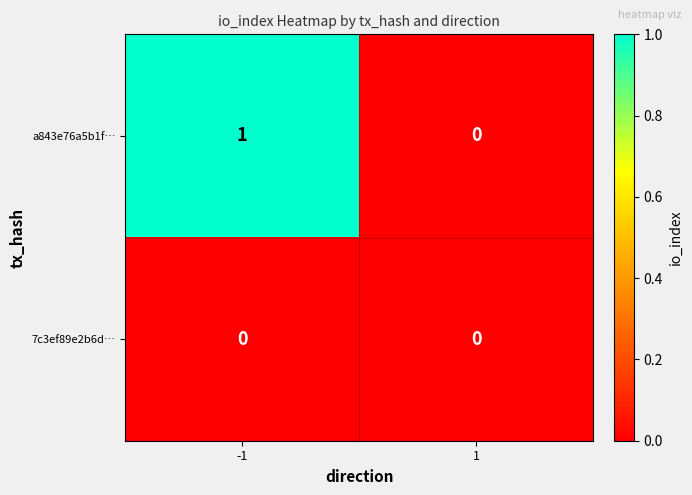

Reading left to right, list all the values displayed in this chart.

a843e76a5b1f…: 1	0
7c3ef89e2b6d…: 0	0